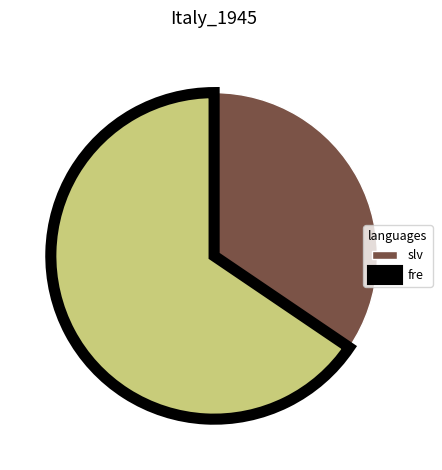

Is there a majority slice in this chart?

Yes